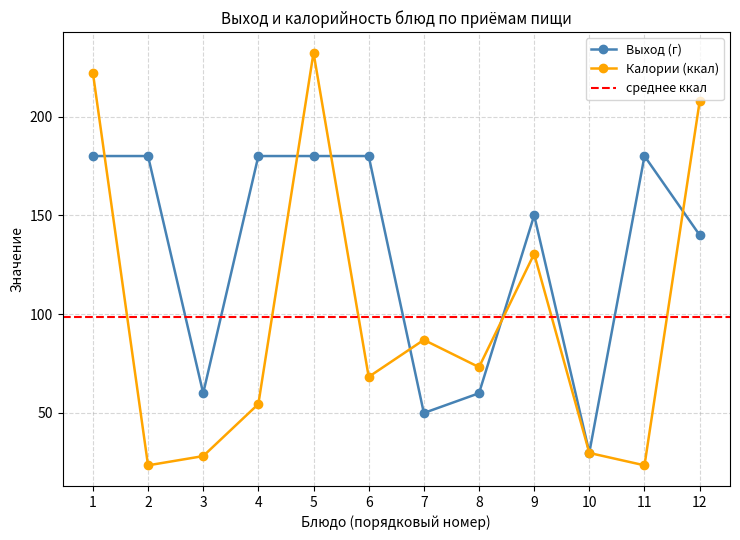

True or false: Выход (г) and Калории (ккал) cross at least once.

True